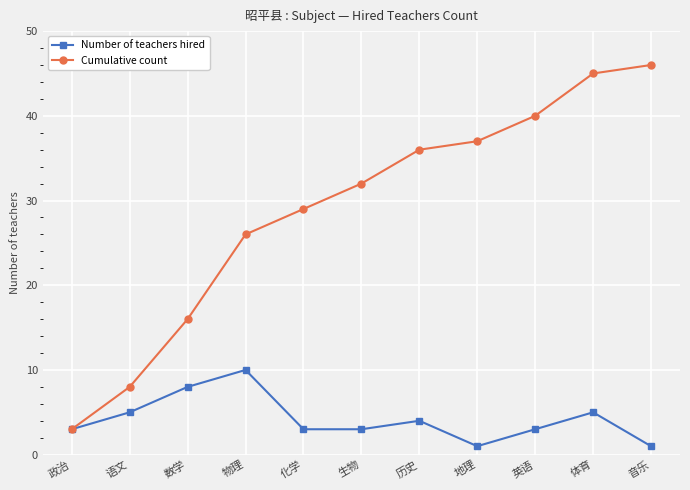

Where is the first local maximum for Number of teachers hired?

物理